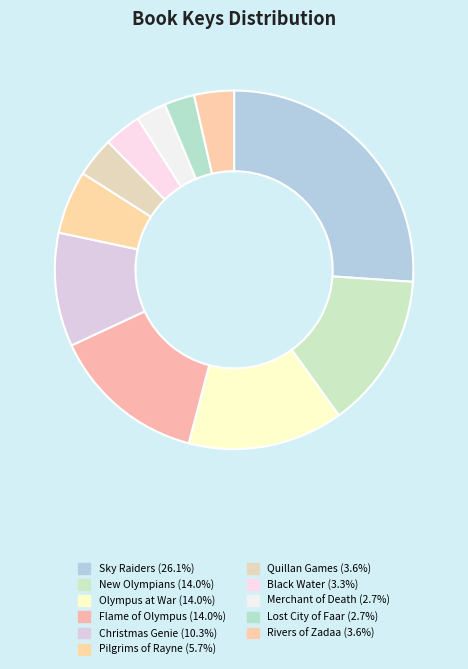

Rank the categories by value from highest to lowest.

Sky Raiders, New Olympians, Olympus at War, Flame of Olympus, Christmas Genie, Pilgrims of Rayne, Quillan Games, Rivers of Zadaa, Black Water, Lost City of Faar, Merchant of Death